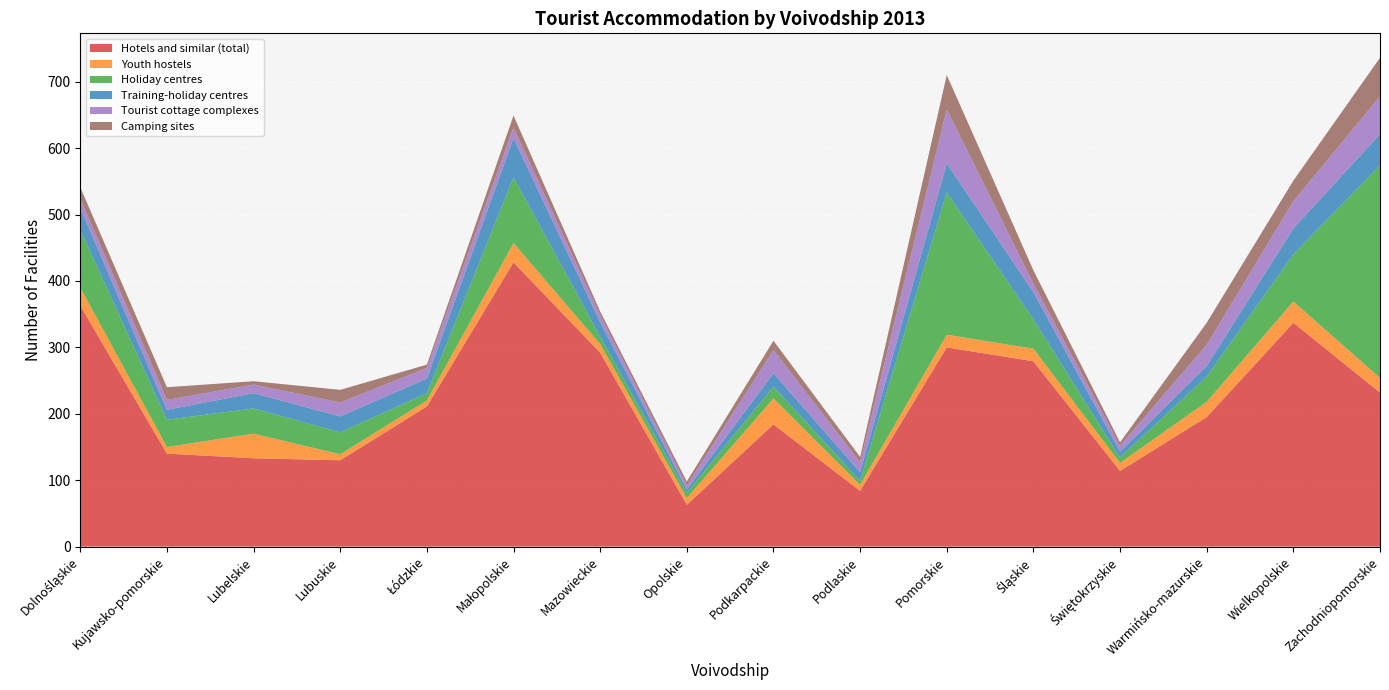

Reading left to right, transcribe all the data shown in this chart.

Hotels and similar (total): Dolnośląskie=363	Kujawsko-pomorskie=140	Lubelskie=133	Lubuskie=130	Łódzkie=211	Małopolskie=428	Mazowieckie=292	Opolskie=63	Podkarpackie=184	Podlaskie=84	Pomorskie=300	Śląskie=279	Świętokrzyskie=114	Warmińsko-mazurskie=195	Wielkopolskie=337	Zachodniopomorskie=232
Youth hostels: Dolnośląskie=27	Kujawsko-pomorskie=10	Lubelskie=37	Lubuskie=9	Łódzkie=9	Małopolskie=29	Mazowieckie=13	Opolskie=10	Podkarpackie=39	Podlaskie=9	Pomorskie=19	Śląskie=19	Świętokrzyskie=12	Warmińsko-mazurskie=23	Wielkopolskie=32	Zachodniopomorskie=22
Holiday centres: Dolnośląskie=87	Kujawsko-pomorskie=41	Lubelskie=38	Lubuskie=33	Łódzkie=11	Małopolskie=99	Mazowieckie=11	Opolskie=8	Podkarpackie=18	Podlaskie=6	Pomorskie=214	Śląskie=44	Świętokrzyskie=8	Warmińsko-mazurskie=38	Wielkopolskie=71	Zachodniopomorskie=320
Training-holiday centres: Dolnośląskie=33	Kujawsko-pomorskie=15	Lubelskie=23	Lubuskie=24	Łódzkie=22	Małopolskie=59	Mazowieckie=22	Opolskie=5	Podkarpackie=20	Podlaskie=13	Pomorskie=44	Śląskie=41	Świętokrzyskie=9	Warmińsko-mazurskie=16	Wielkopolskie=39	Zachodniopomorskie=47
Tourist cottage complexes: Dolnośląskie=14	Kujawsko-pomorskie=15	Lubelskie=13	Lubuskie=21	Łódzkie=16	Małopolskie=16	Mazowieckie=10	Opolskie=6	Podkarpackie=35	Podlaskie=15	Pomorskie=81	Śląskie=13	Świętokrzyskie=9	Warmińsko-mazurskie=32	Wielkopolskie=41	Zachodniopomorskie=57
Camping sites: Dolnośląskie=17	Kujawsko-pomorskie=19	Lubelskie=5	Lubuskie=19	Łódzkie=5	Małopolskie=18	Mazowieckie=6	Opolskie=6	Podkarpackie=14	Podlaskie=8	Pomorskie=52	Śląskie=20	Świętokrzyskie=5	Warmińsko-mazurskie=33	Wielkopolskie=31	Zachodniopomorskie=58